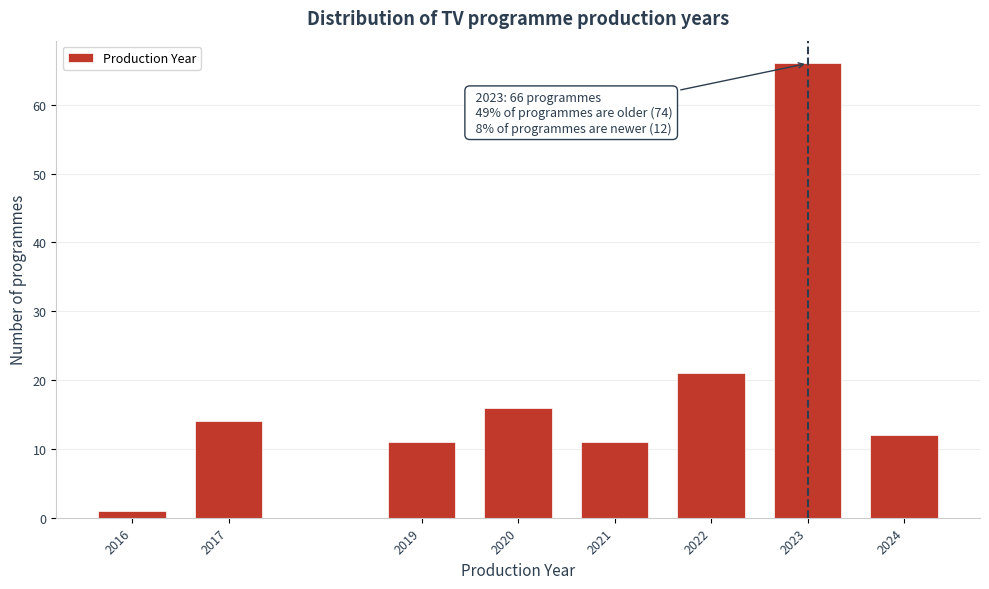

Reading left to right, transcribe all the data shown in this chart.

1	14	11	16	11	21	66	12